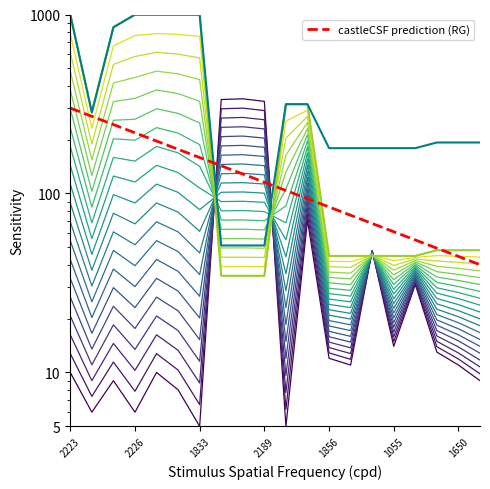

Count the number of categories in the chart.

20